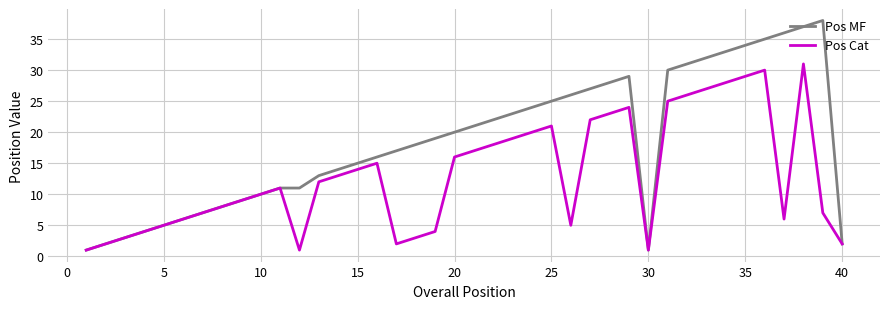

How many lines are shown in the chart?

2